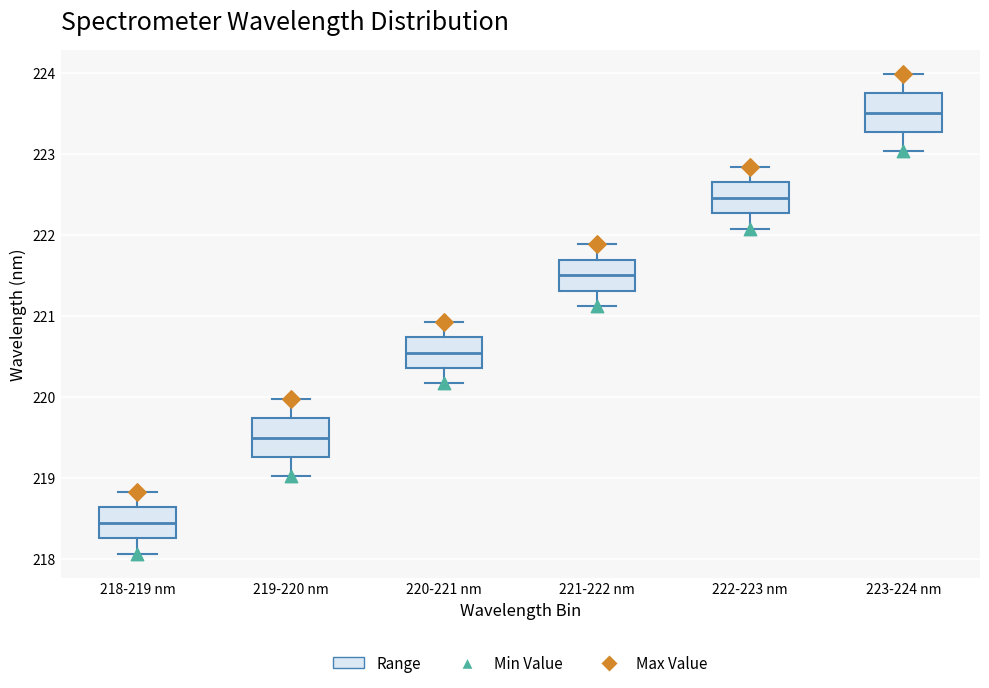

Reading left to right, transcribe this box plot: for each box, give where its median line is, the range the box spans, and where its two whiskers end, as read against the y-axis. The values are not printed on the chart, so give them approximately, as read against the axis.

218-219 nm: median 218.4, box 218.3 to 218.6, whiskers 218.1 to 218.8
219-220 nm: median 219.5, box 219.3 to 219.7, whiskers 219.0 to 220.0
220-221 nm: median 220.5, box 220.4 to 220.7, whiskers 220.2 to 220.9
221-222 nm: median 221.5, box 221.3 to 221.7, whiskers 221.1 to 221.9
222-223 nm: median 222.5, box 222.3 to 222.6, whiskers 222.1 to 222.8
223-224 nm: median 223.5, box 223.3 to 223.7, whiskers 223.0 to 224.0